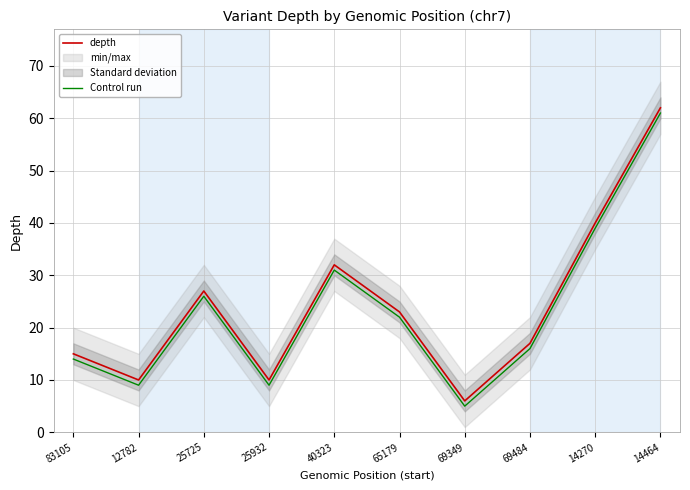

What is the difference between the Control run values at 12782 and 14270?

30